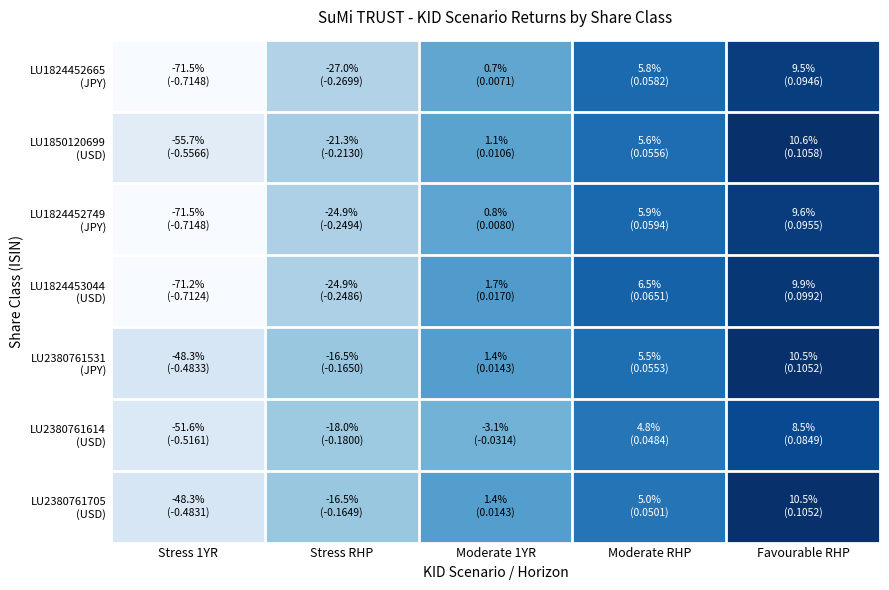

Which series changed the most between Stress 1YR and Moderate RHP?

LU1824453044 (USD)